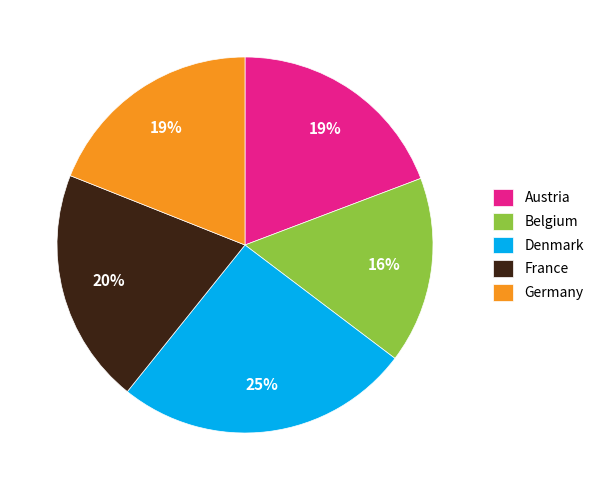

True or false: France accounts for 20% of the total.

True